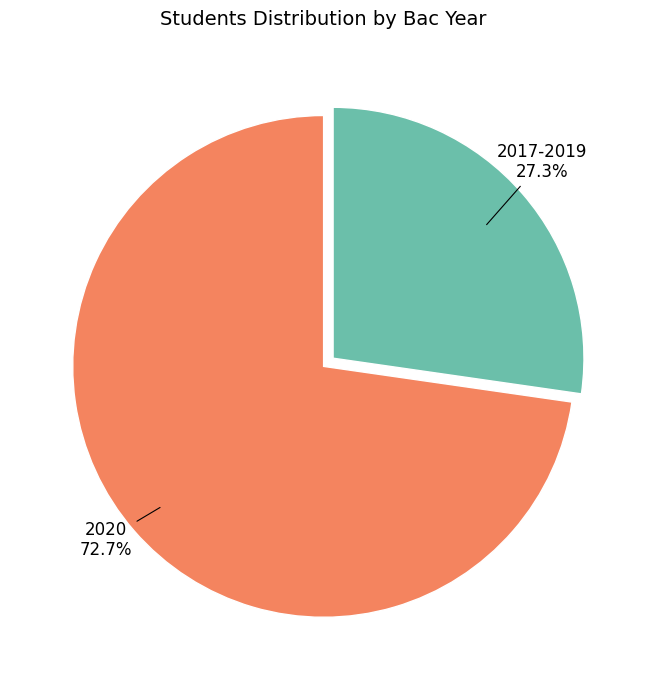

Count the number of slices in the pie.

2